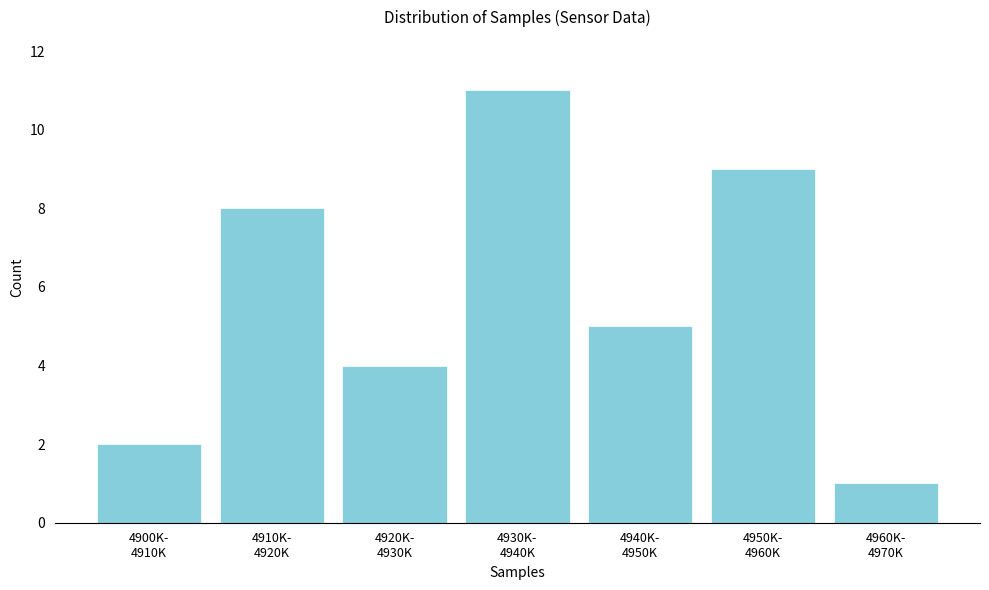

Reading left to right, transcribe all the data shown in this chart.

2	8	4	11	5	9	1